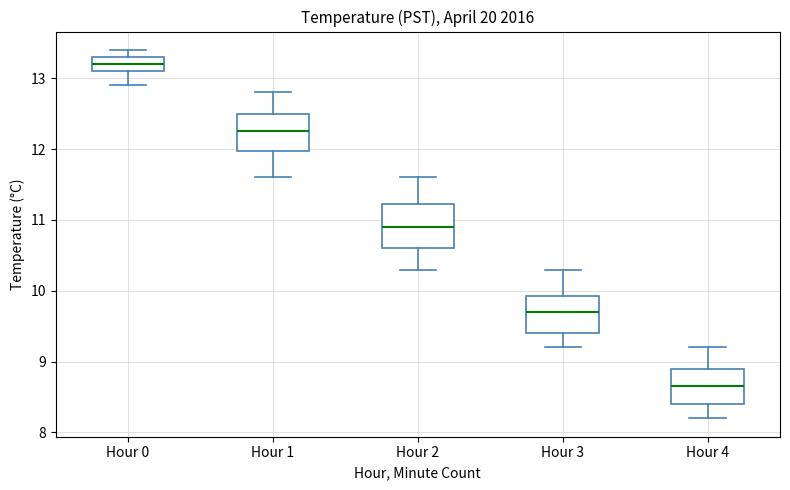

Which box has the highest median line?

Hour 0